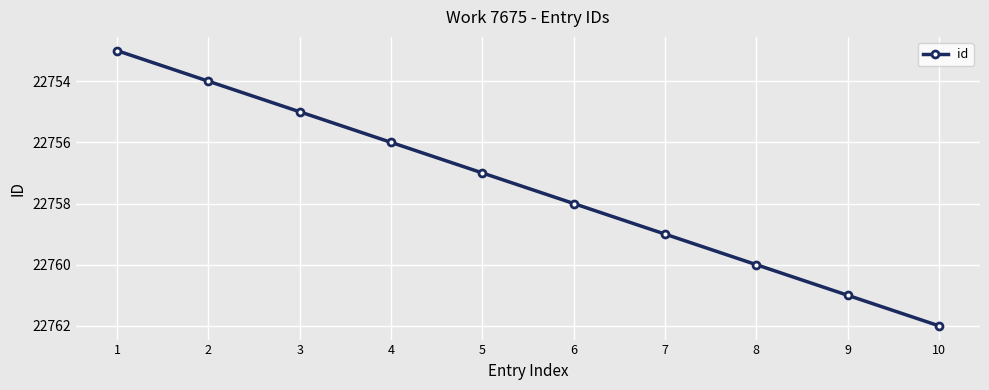

Which label corresponds to the largest value in the chart?

10